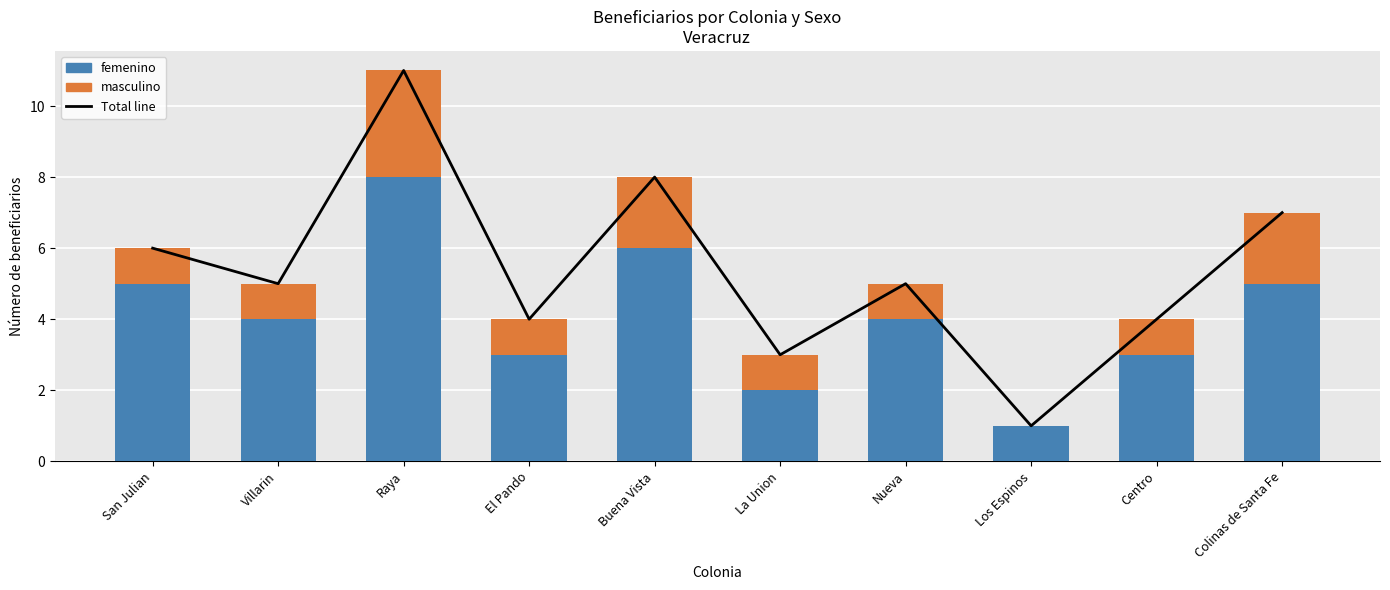

The value of masculino at La Union is 0. True or false?

False